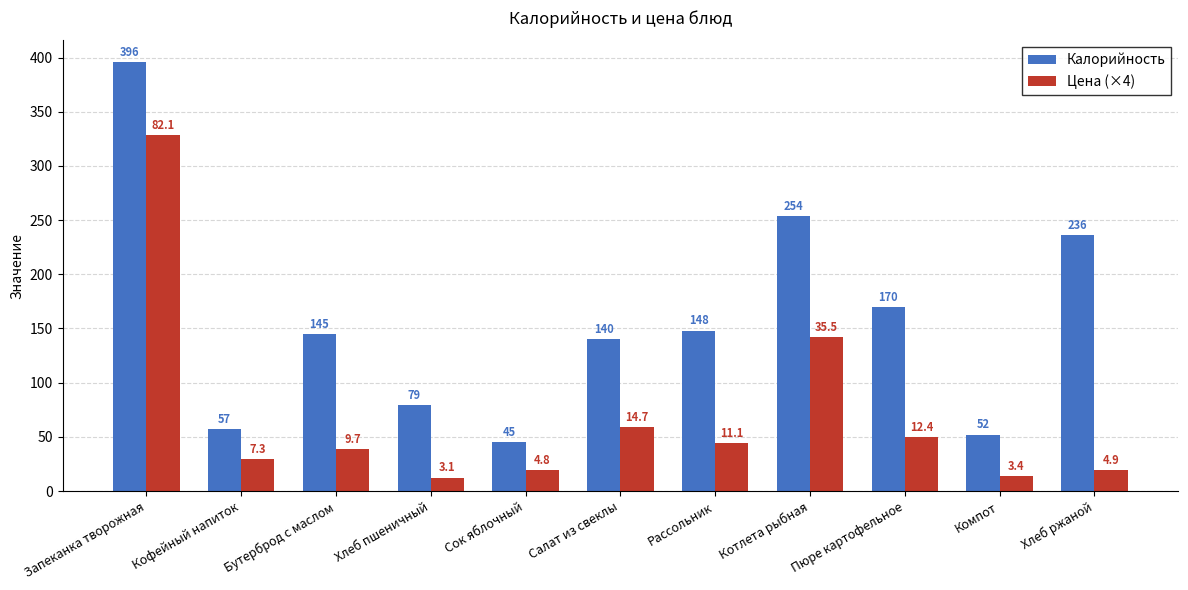

Is the value of Цена (×4) at Бутерброд с маслом greater than the value of Калорийность at Рассольник?

No